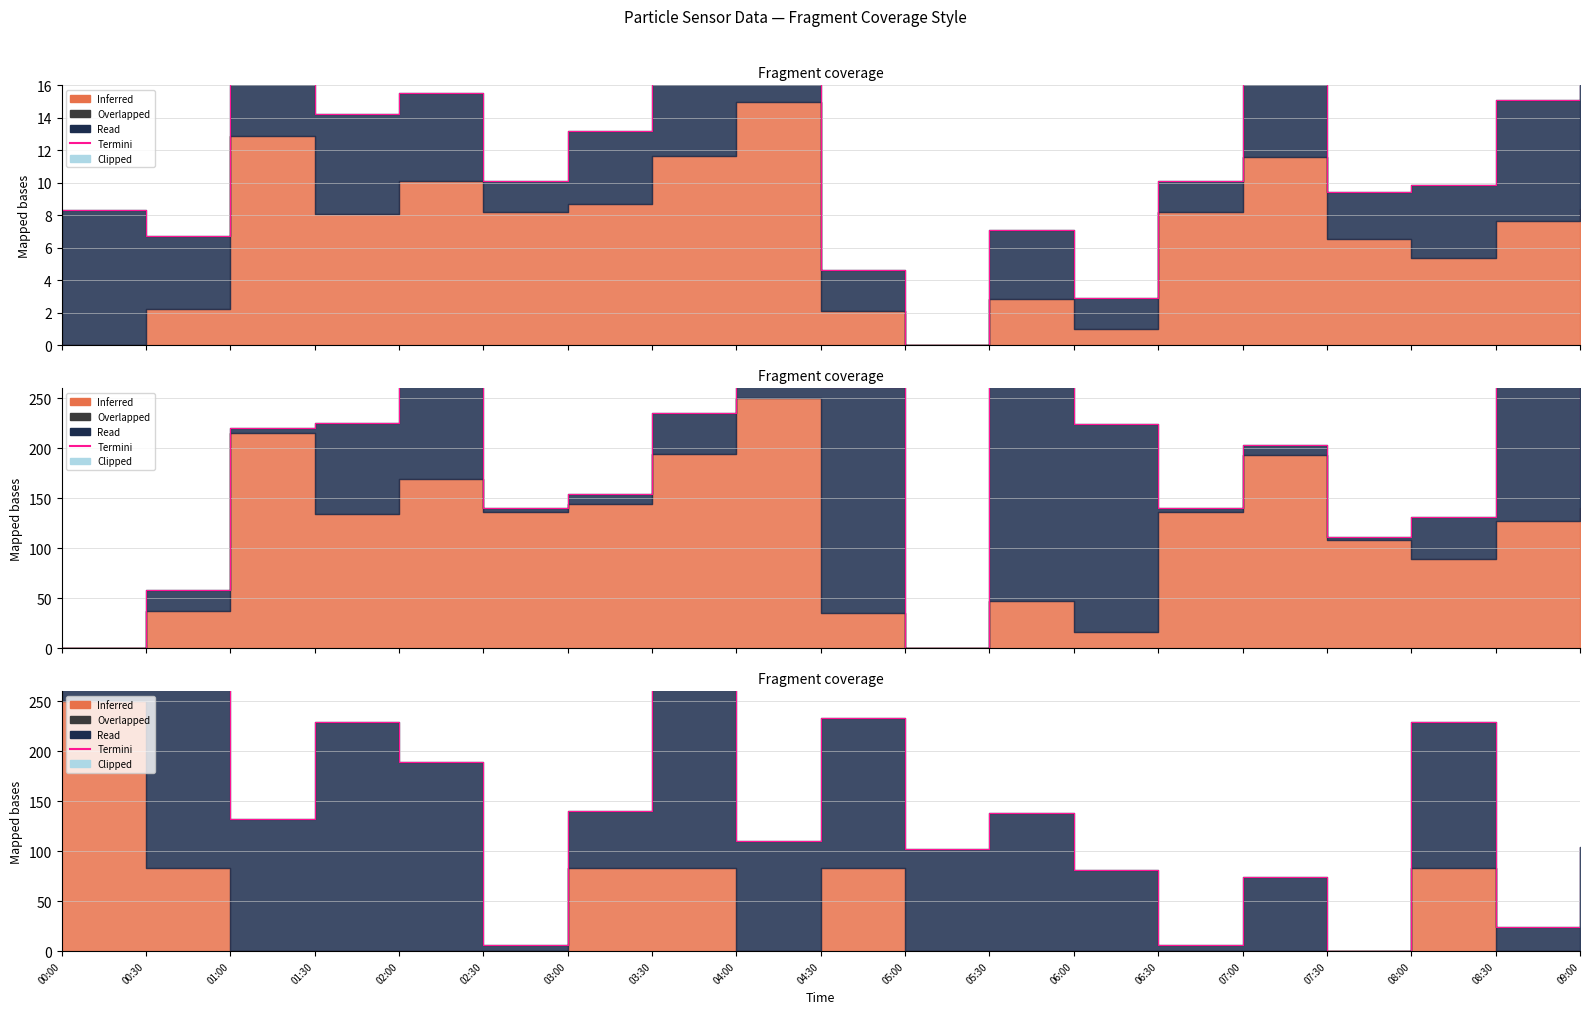

What position from the right is 02:30?

14